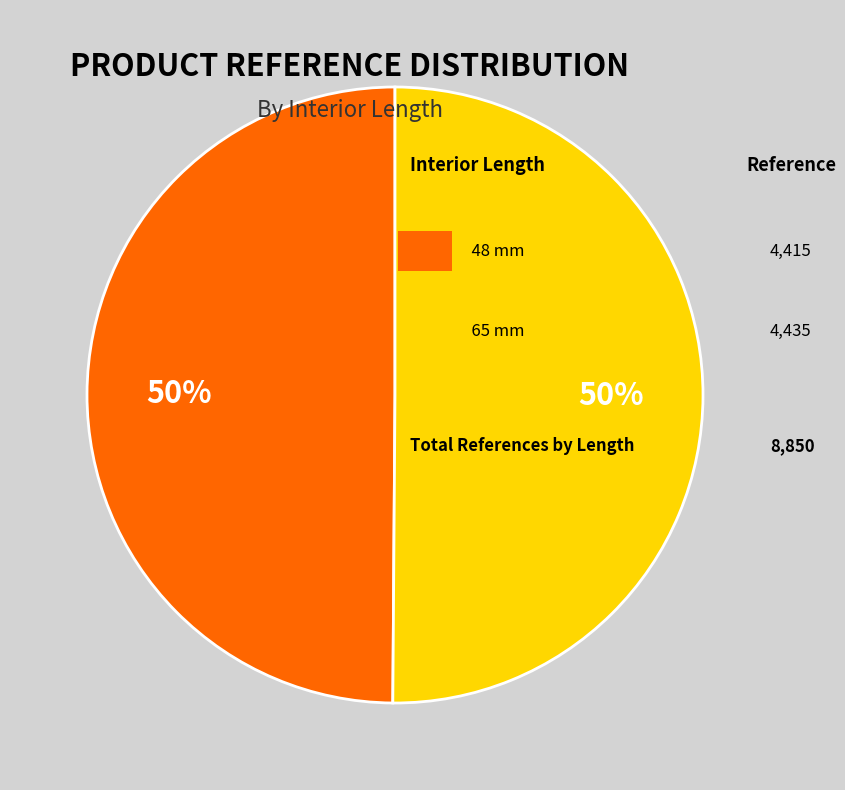

How many slices are in this pie chart?

2